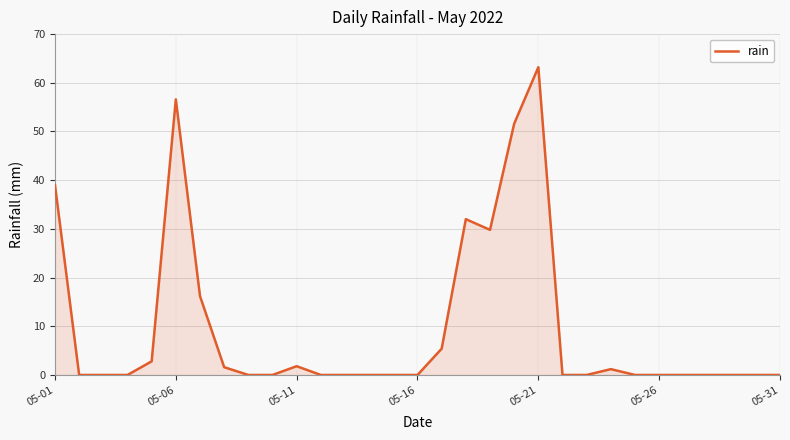

What is the greatest value displayed?

63.2